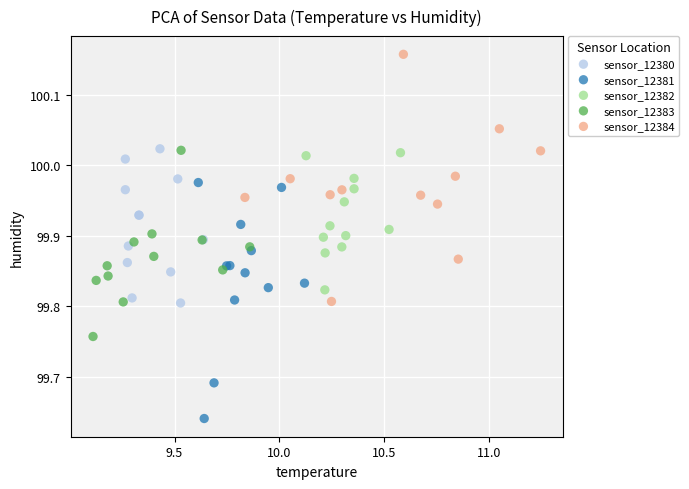

Which series has the widest spread of Y values?

sensor_12384